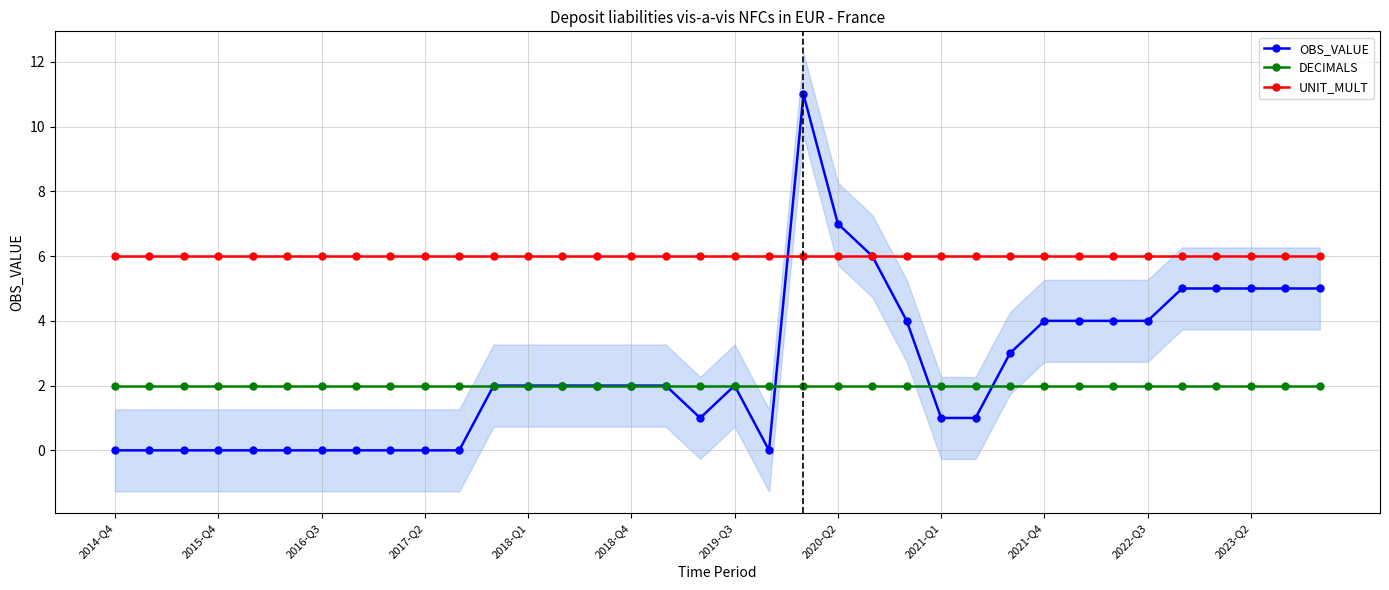

The value of OBS_VALUE at 2021-Q4 is 2. True or false?

False